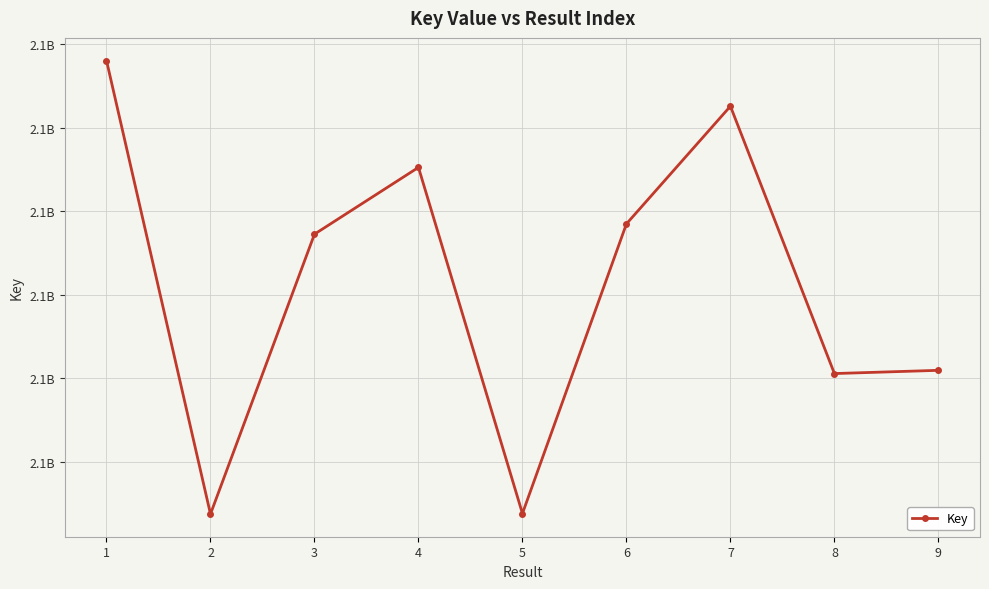

Is this an area chart (filled region under the line)?

No